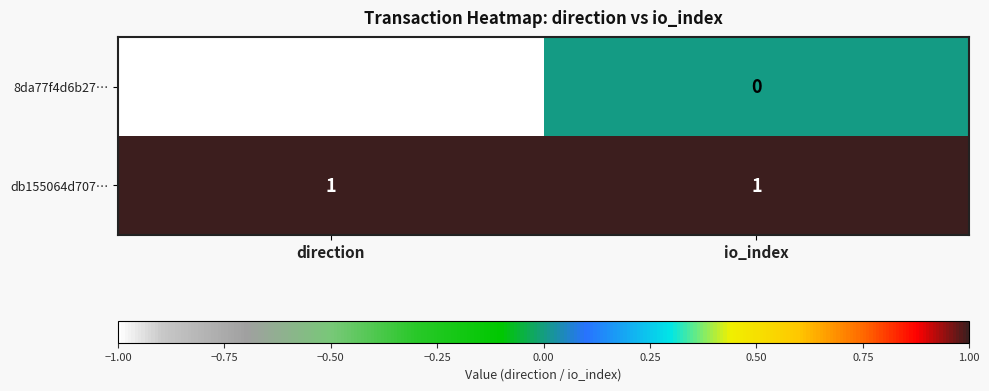

Which label corresponds to the smallest value in the chart?

direction